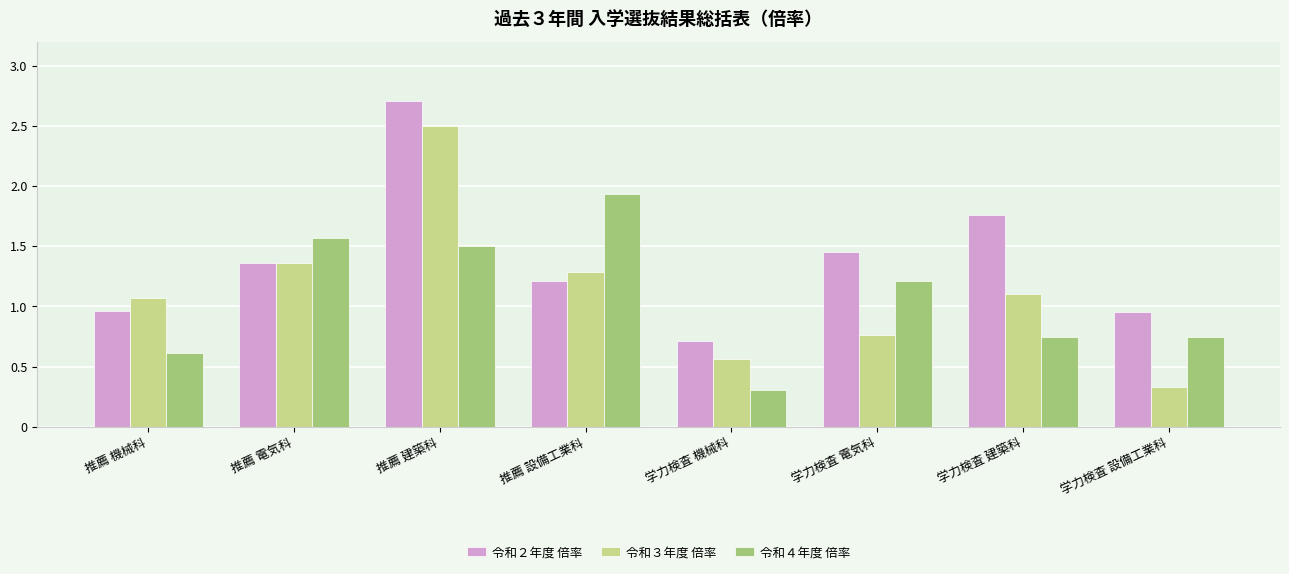

What is the approximate value of 令和３年度 倍率 at 推薦 建築科?

2.5